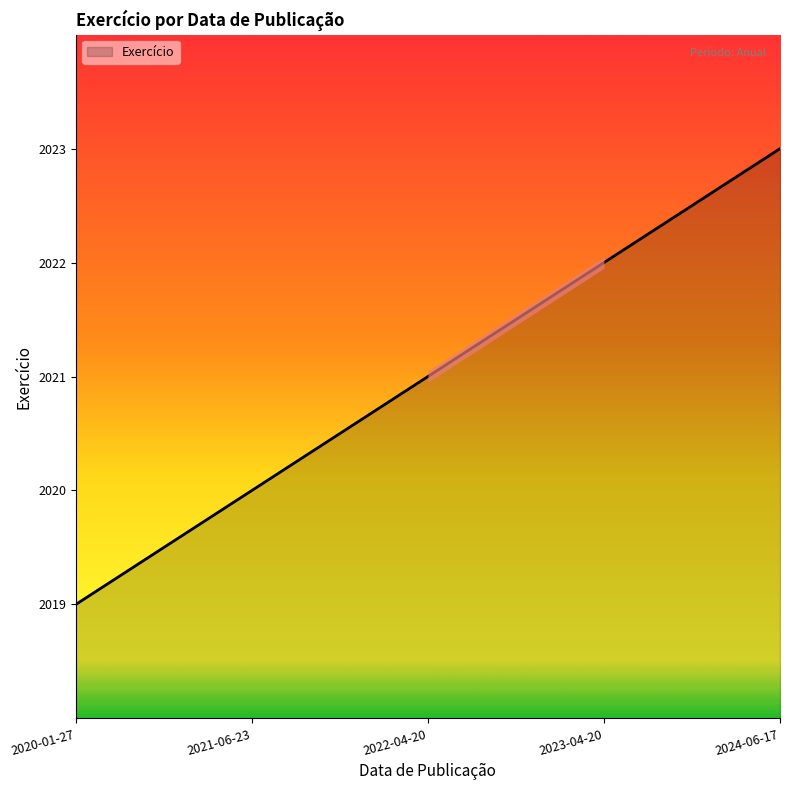

Between 2022-04-20 and 2020-01-27, which is larger?

2022-04-20